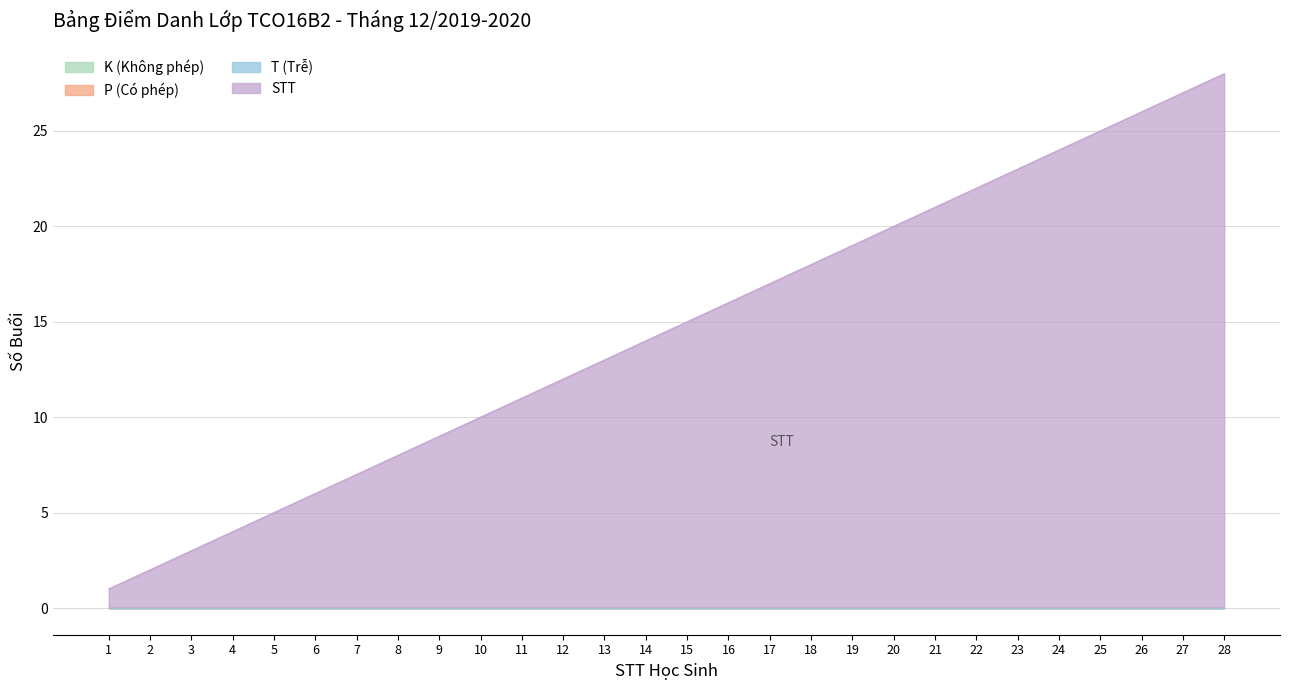

What is the value of the STT point at the 4th from the left?

4